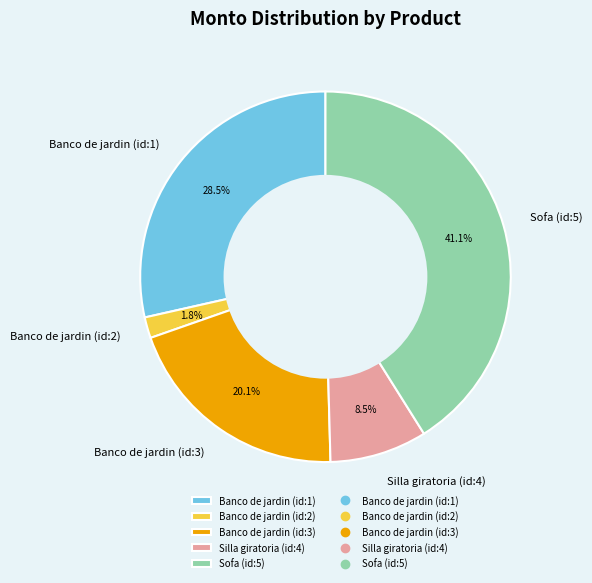

Rank the categories by value from lowest to highest.

Banco de jardin (id:2), Silla giratoria (id:4), Banco de jardin (id:3), Banco de jardin (id:1), Sofa (id:5)